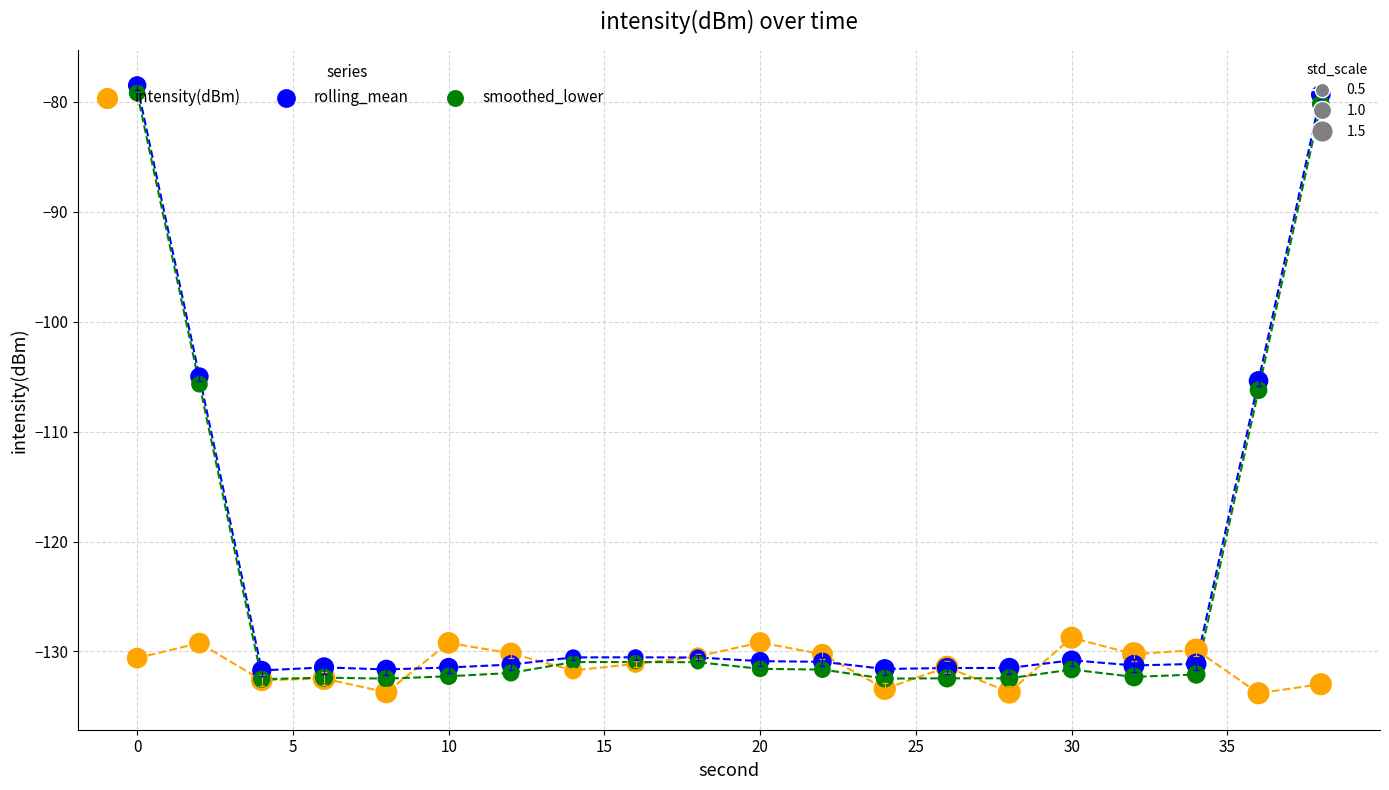

What is the total value across all series at 5?

-396.9